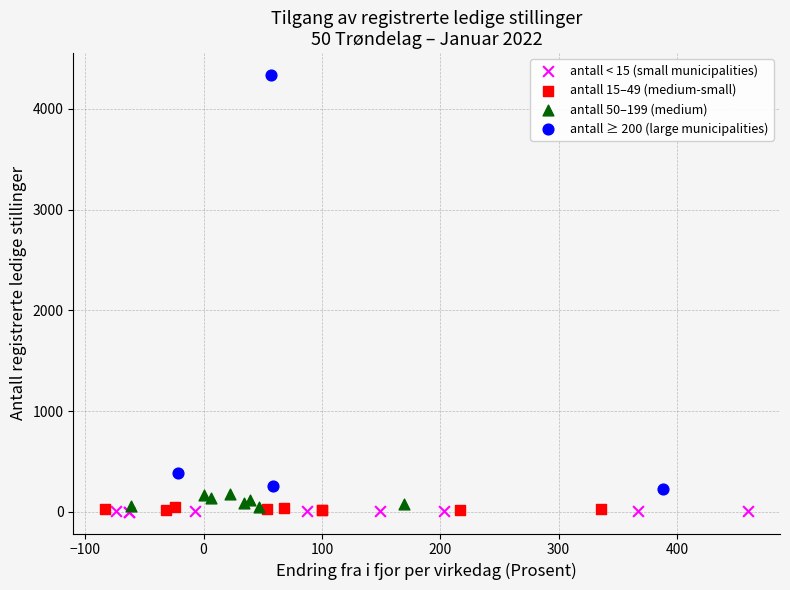

What are all the series names shown in the legend?

antall < 15 (small municipalities), antall 15–49 (medium-small), antall 50–199 (medium), antall ≥ 200 (large municipalities)